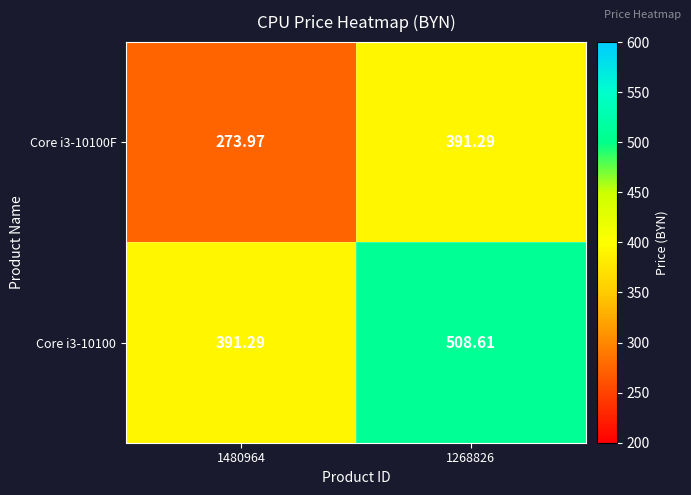

Is the value of Core i3-10100 at 1480964 greater than the value of Core i3-10100F at 1480964?

Yes